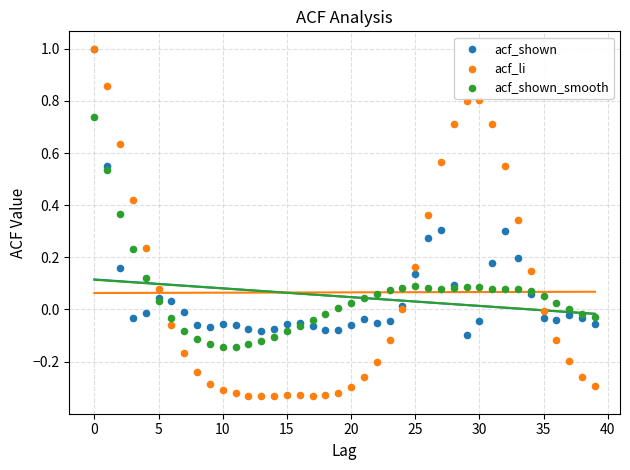

Which series has the largest Y range (max minus min)?

acf_li